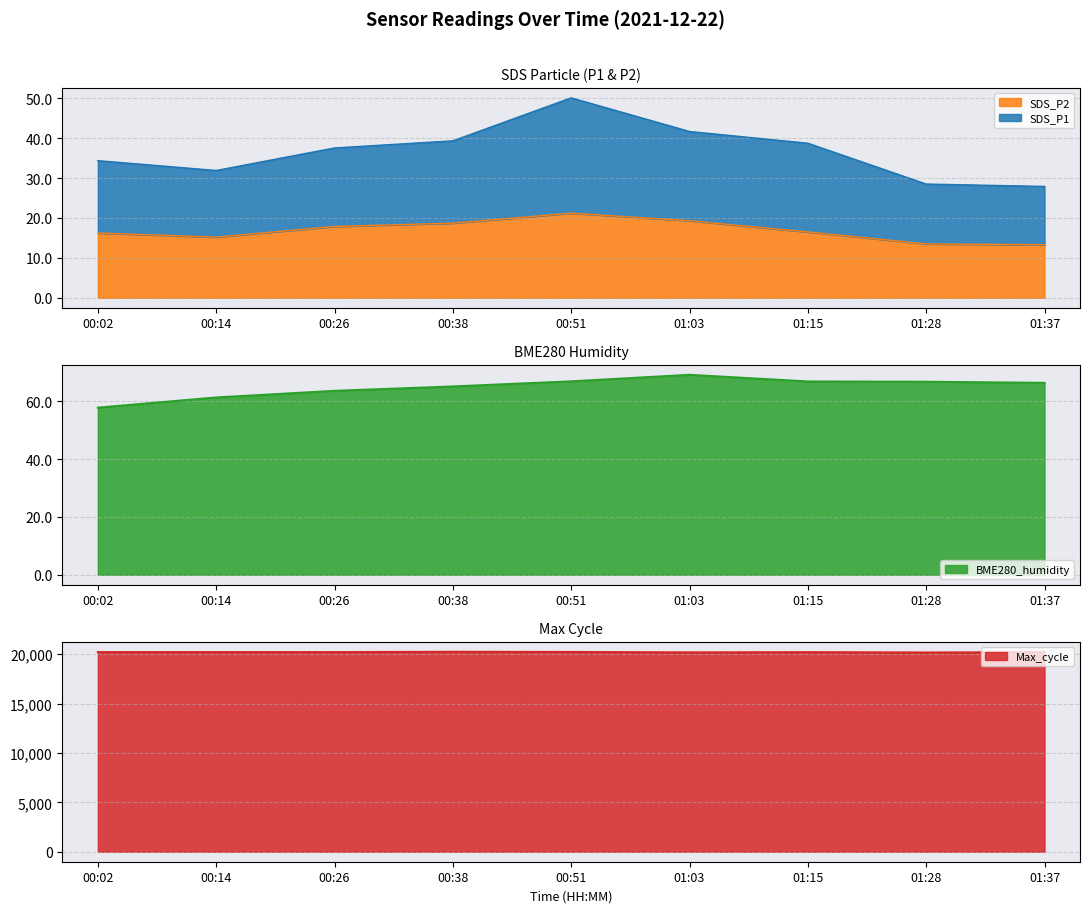

True or false: SDS_P2 and SDS_P1 cross at least once.

False